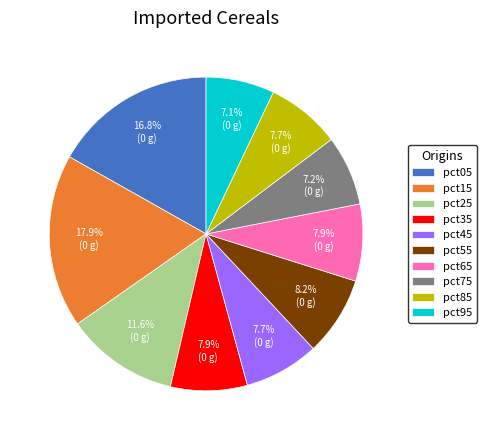

Which has a higher value, pct15 or pct25?

pct15